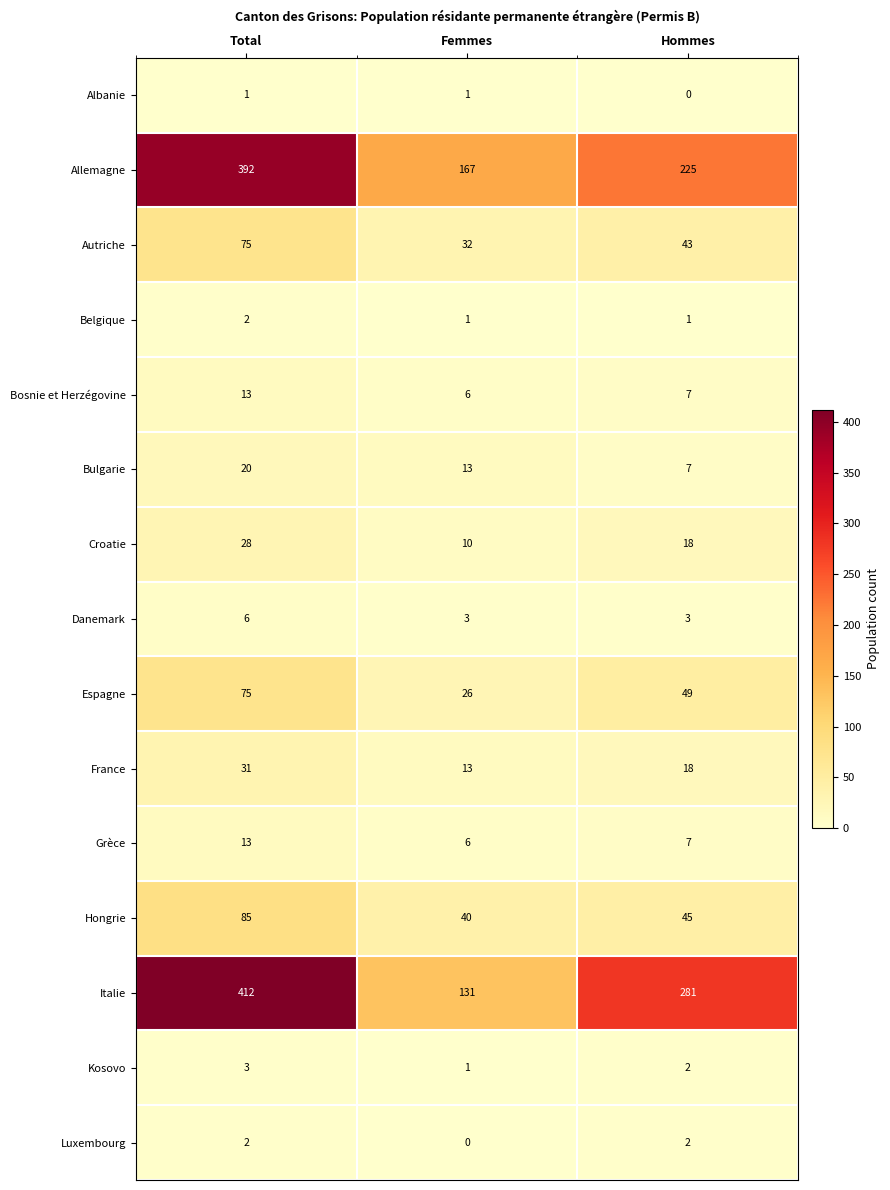

What is the difference between the Croatie values at Hommes and Total?

10